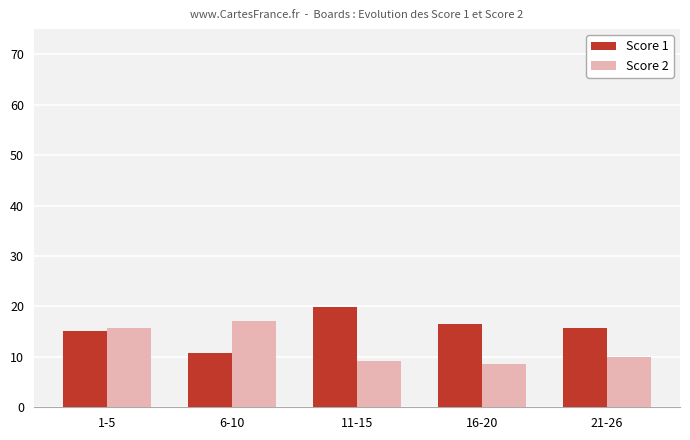

Is the value of Score 1 at 6-10 greater than the value of Score 2 at 16-20?

Yes